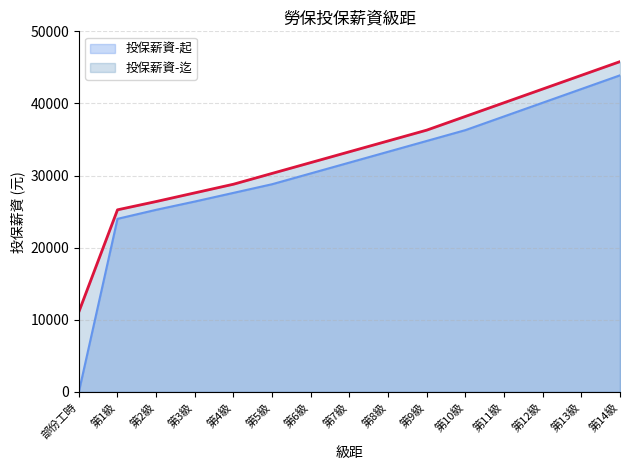

Approximately how many times larger is the value at 第4級 compared to 第14級?

0.6